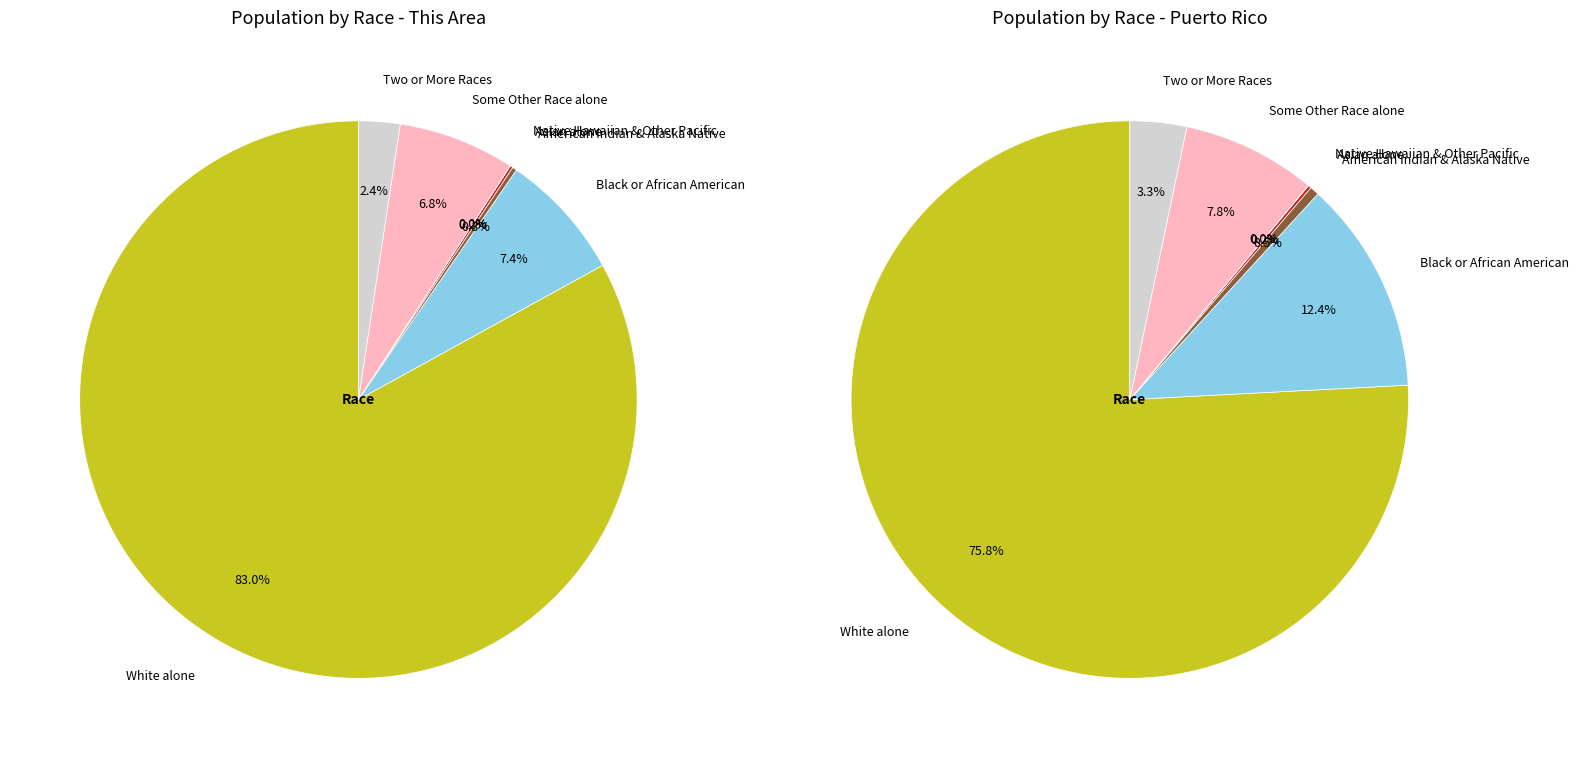

Is 25 to 29 years the majority of the pie?

No